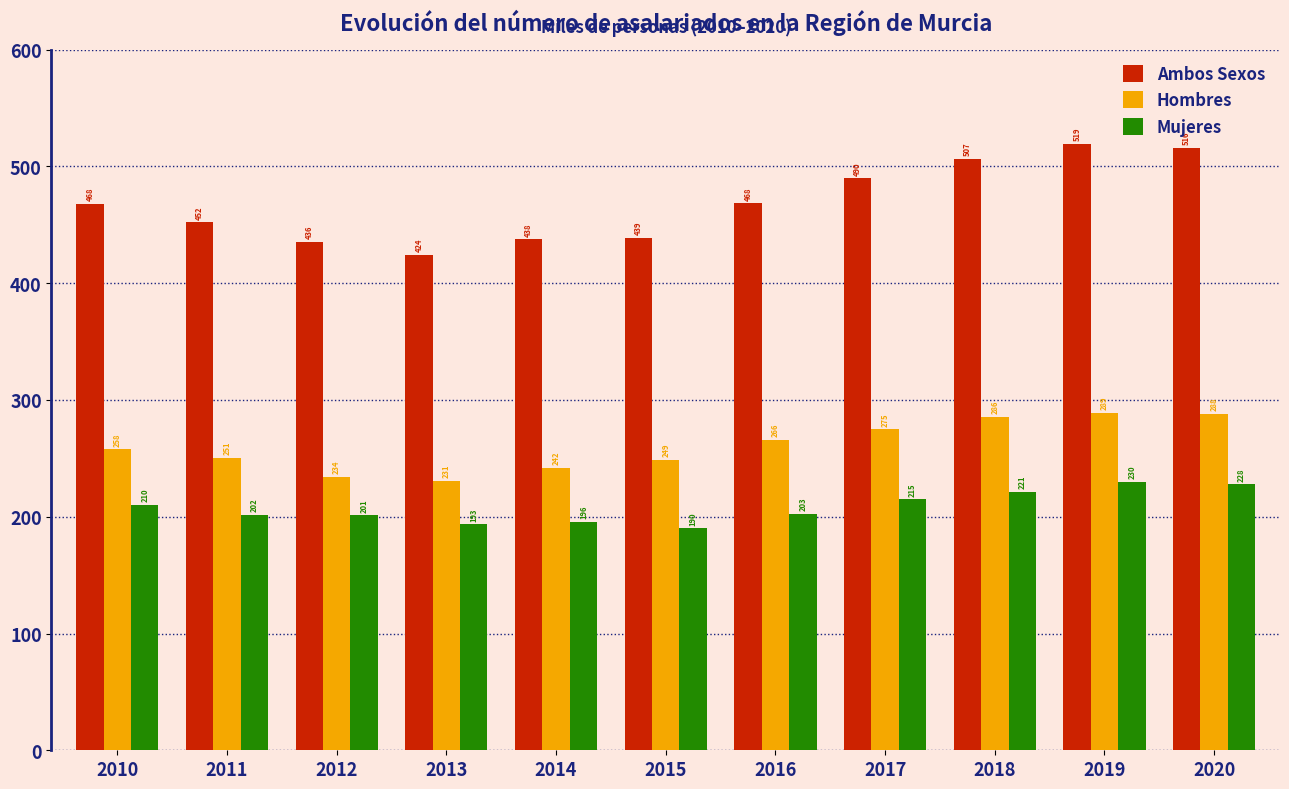

Which series has the largest total across all categories?

Ambos Sexos